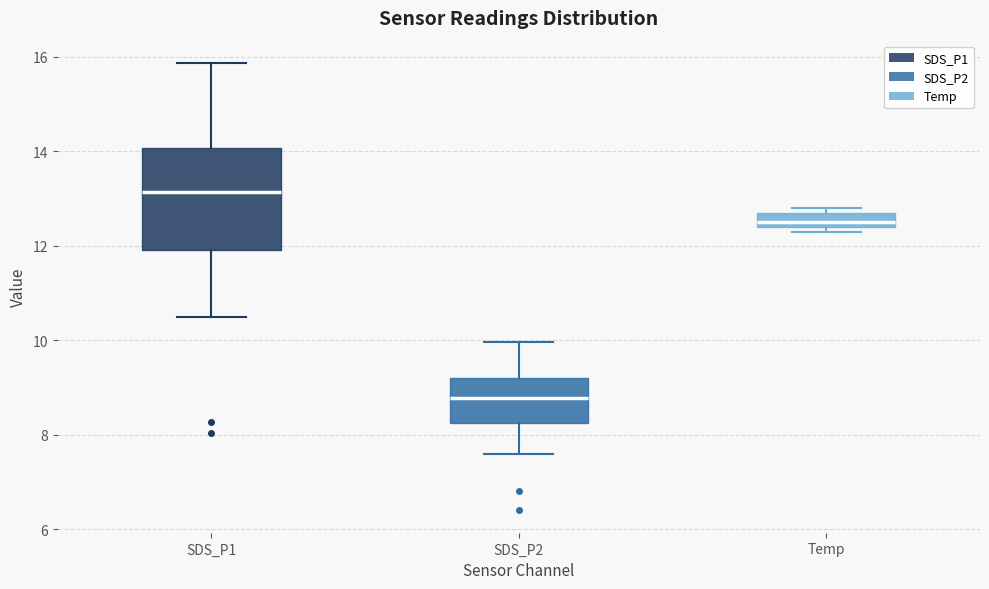

Which box's median line is the highest?

SDS_P1